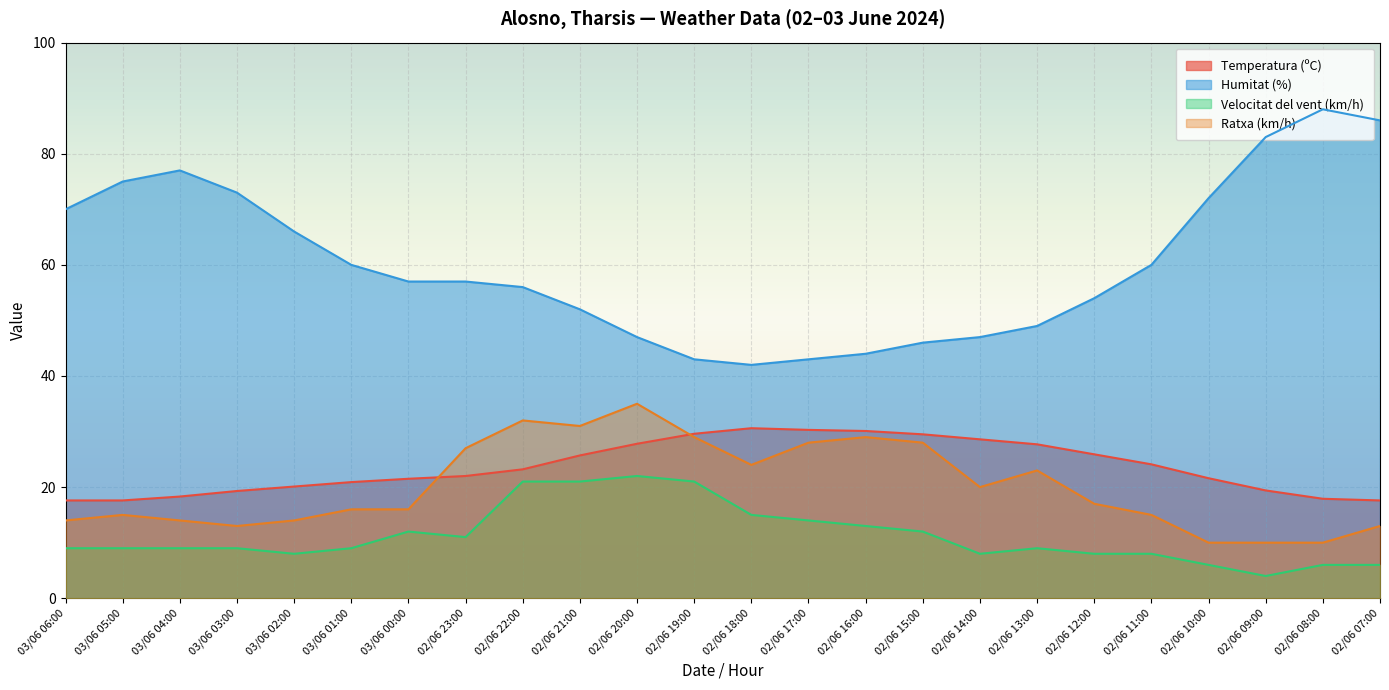

True or false: Humitat (%) and Temperatura (ºC) cross at least once.

False